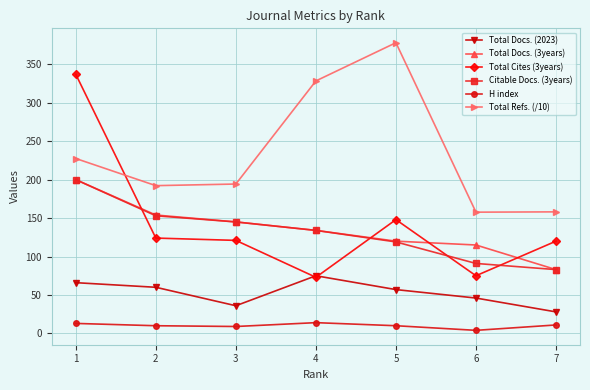

In Total Refs. (/10), how many points are higher than both neighbors (excluding endpoints)?

1